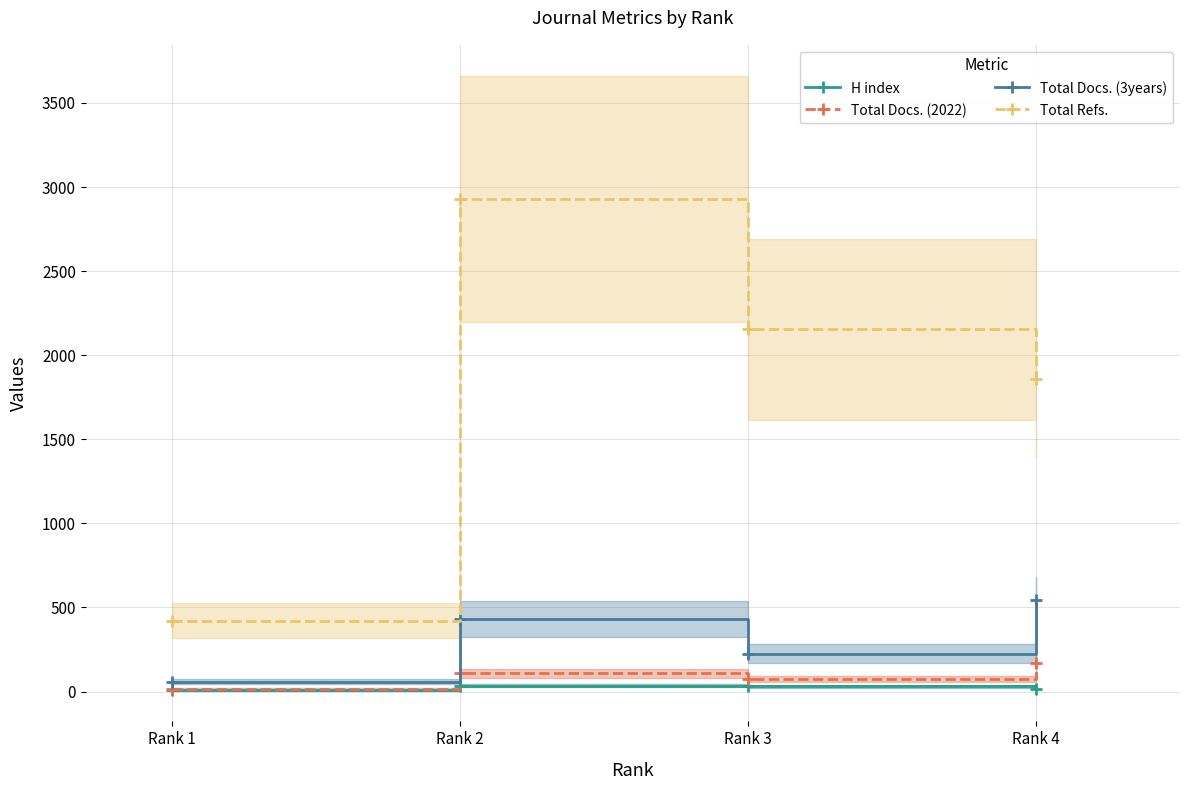

List the labels in order of H index value, largest first.

Rank 2, Rank 3, Rank 4, Rank 1